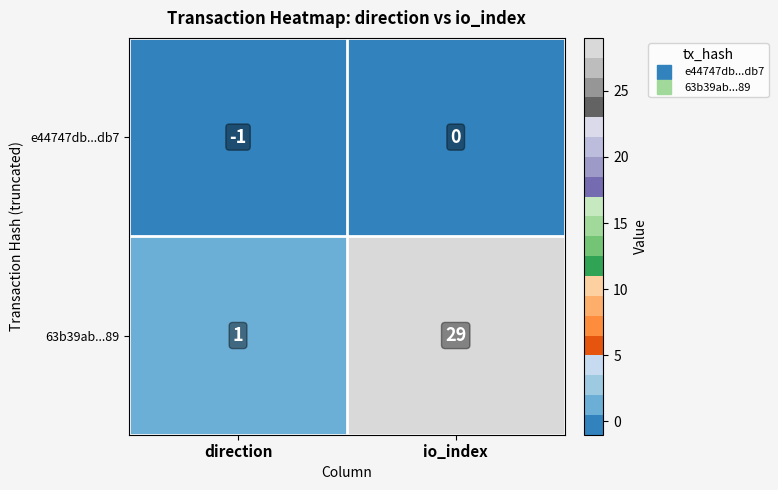

Reading left to right, list all the values displayed in this chart.

e44747db...db7: direction=-1	io_index=0
63b39ab...89: direction=1	io_index=29